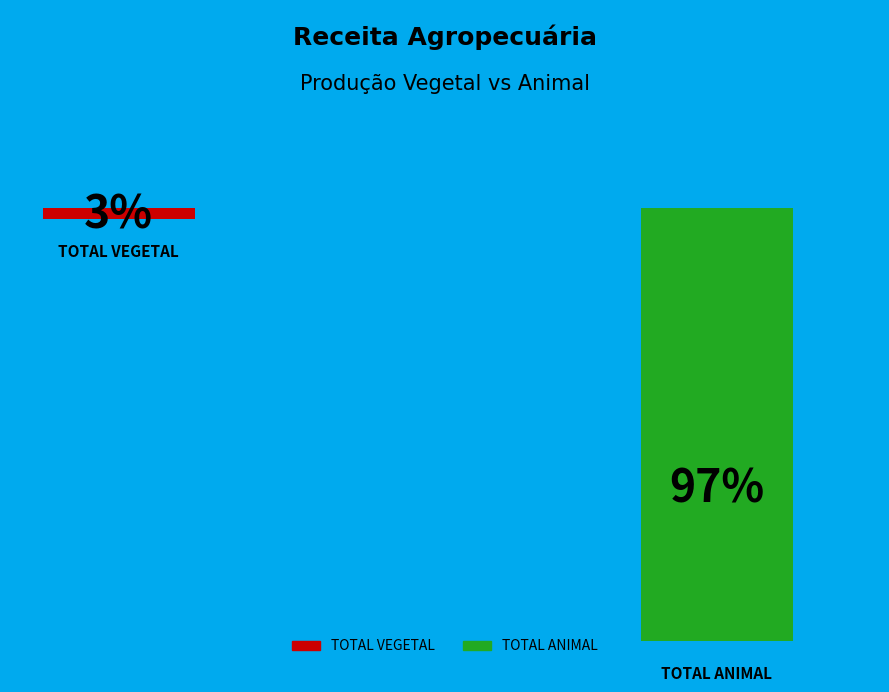

To the nearest percent, what percentage of the pie is TOTAL VEGETAL?

3%